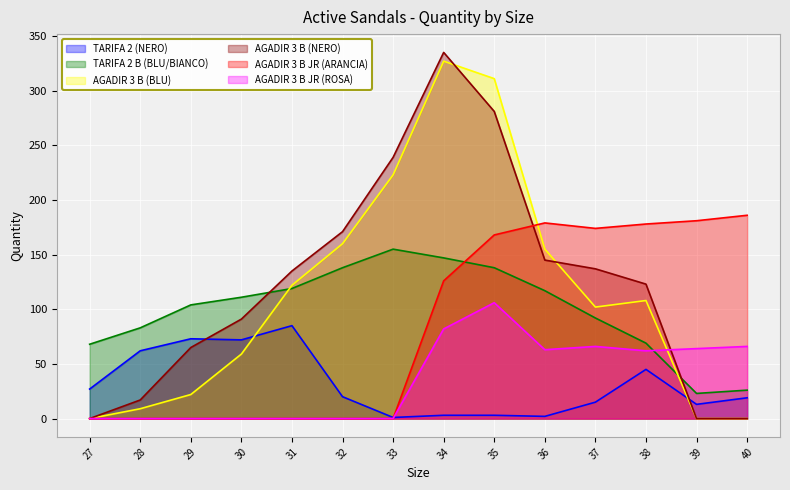

What is the value of the AGADIR 3 B (BLU) point at the 2nd from the left?

9